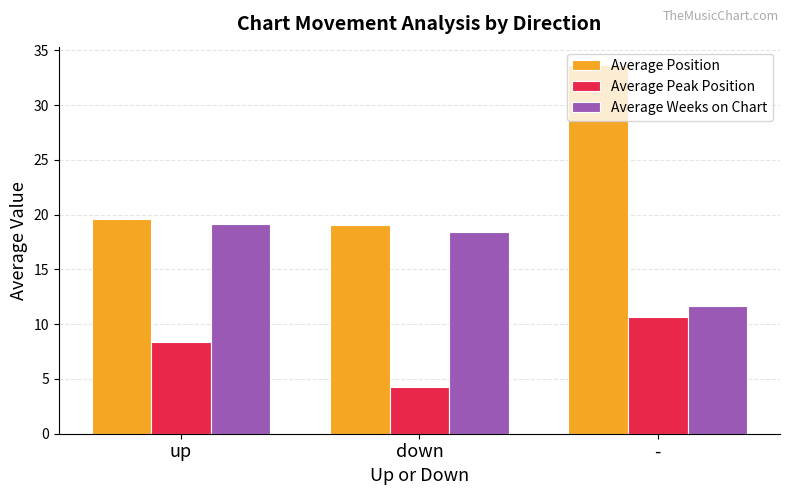

What is the sum of the Average Position values at up and down?

38.7